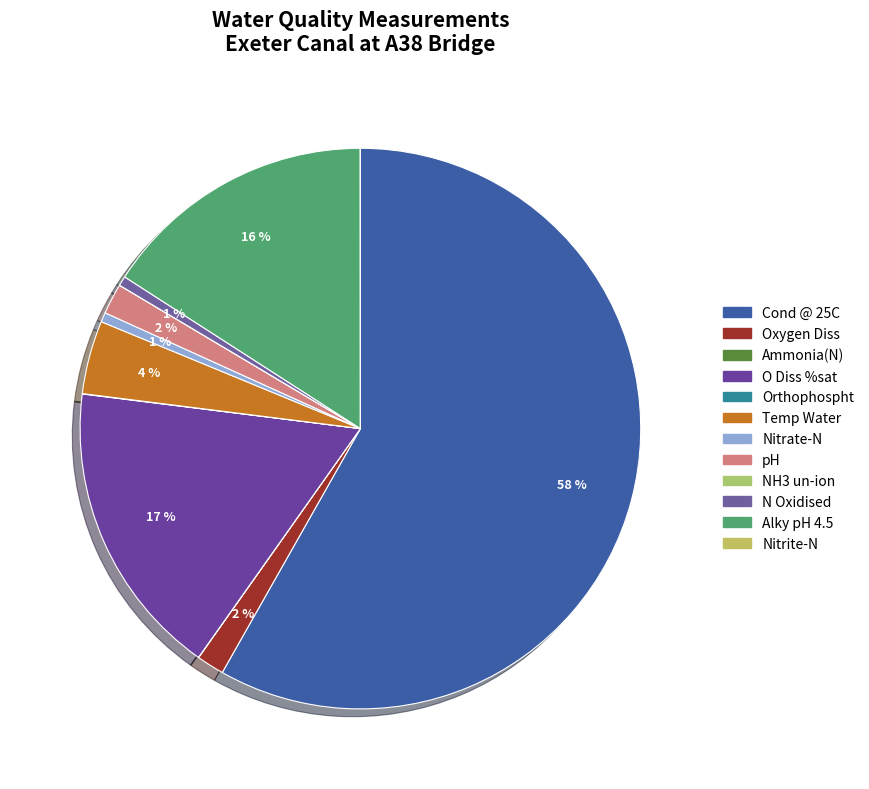

To the nearest percent, what is the combined percentage of N Oxidised and Nitrite-N?

1%